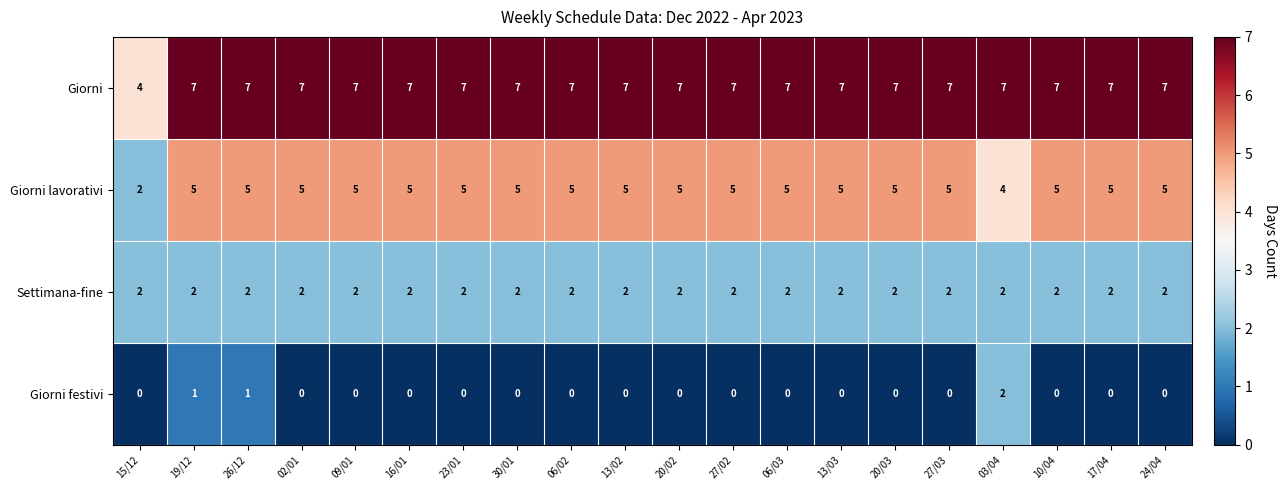

What value does the Giorni series have at 02/01?

7